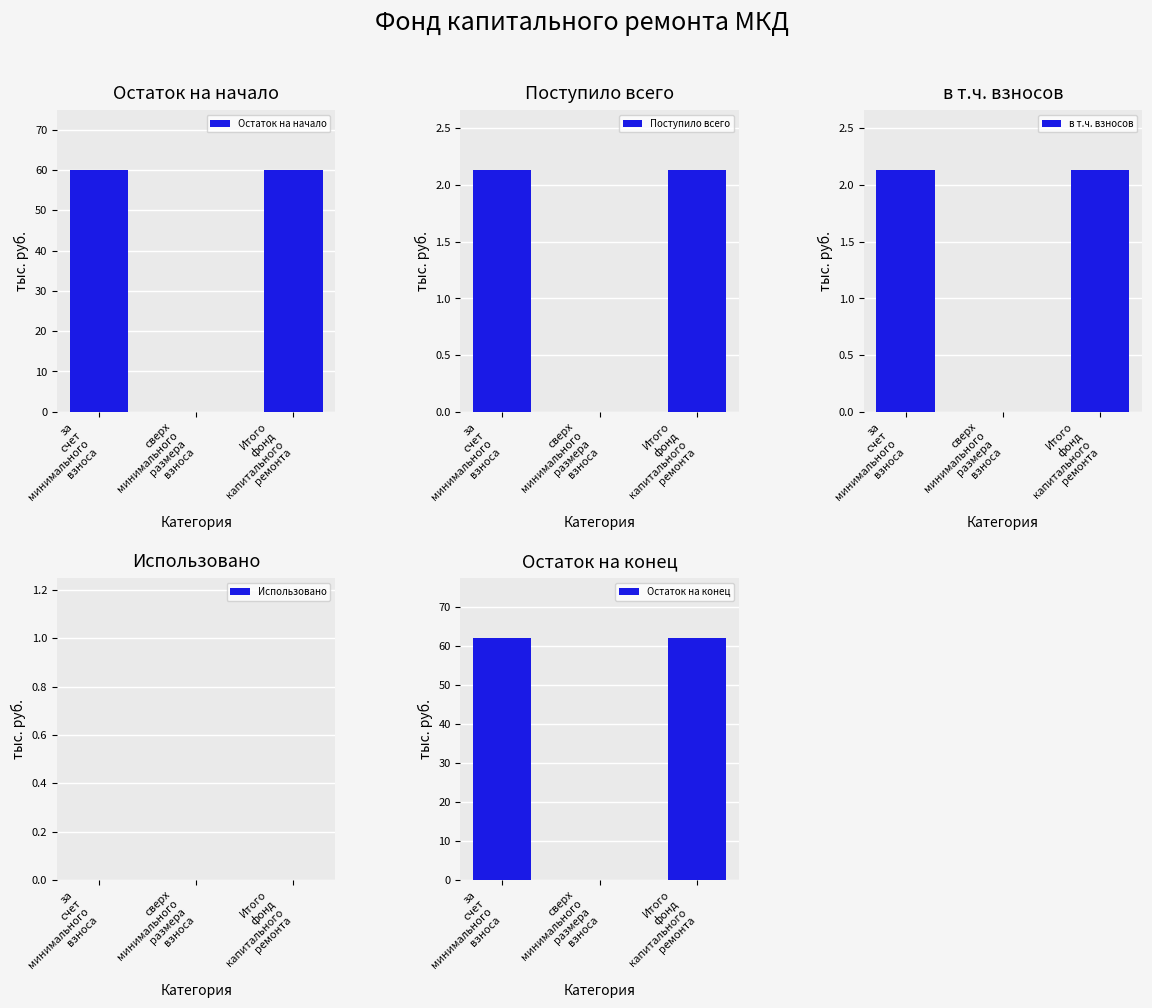

Reading right to left, list all the values displayed in this chart.

Остаток на начало: 59.9	0.0	59.9
Поступило всего: 2.1	0.0	2.1
в т.ч. взносов: 2.1	0.0	2.1
Использовано: 0.0	0.0	0.0
Остаток на конец: 62.0	0.0	62.0